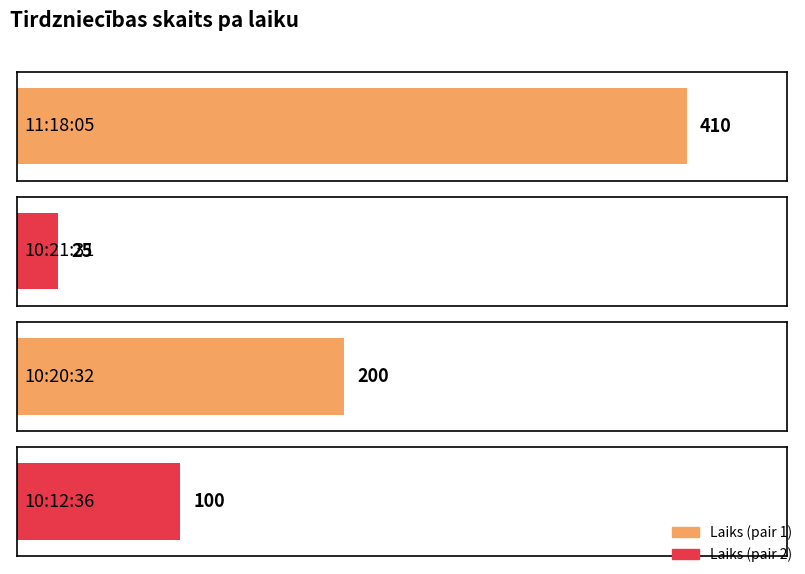

What is the sum of all values?

735